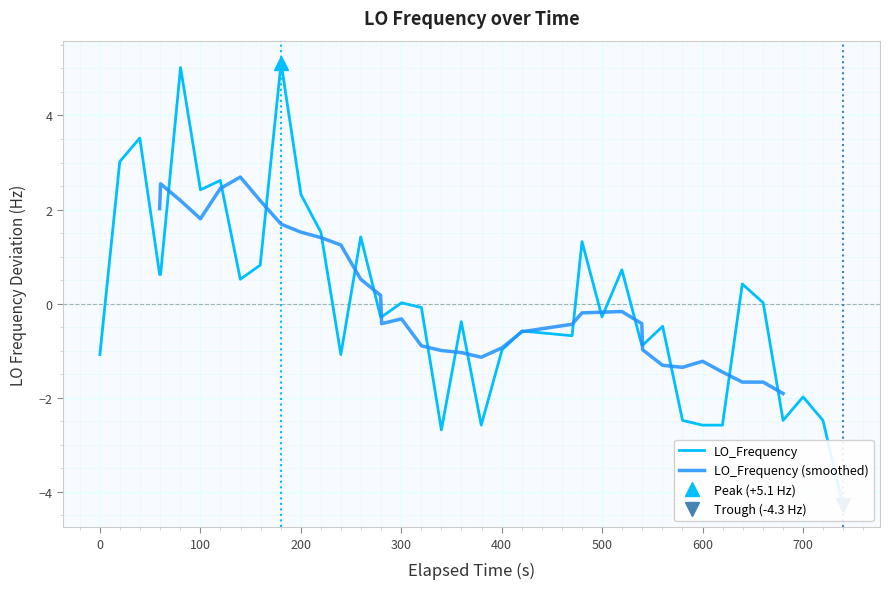

What is the lowest value of the LO_Frequency (smoothed) series?

-1.9